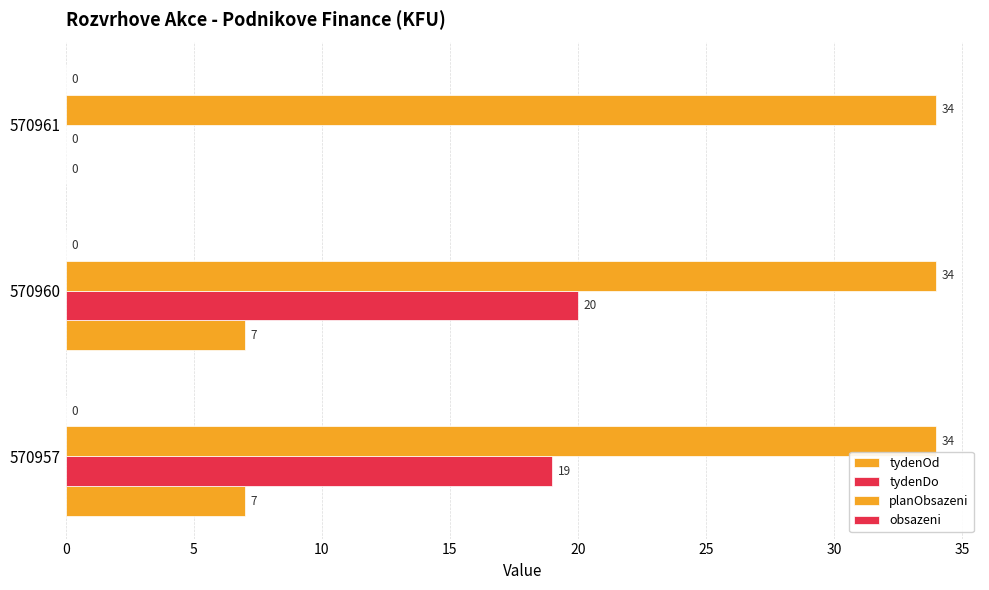

Which series has the widest spread of values?

tydenDo